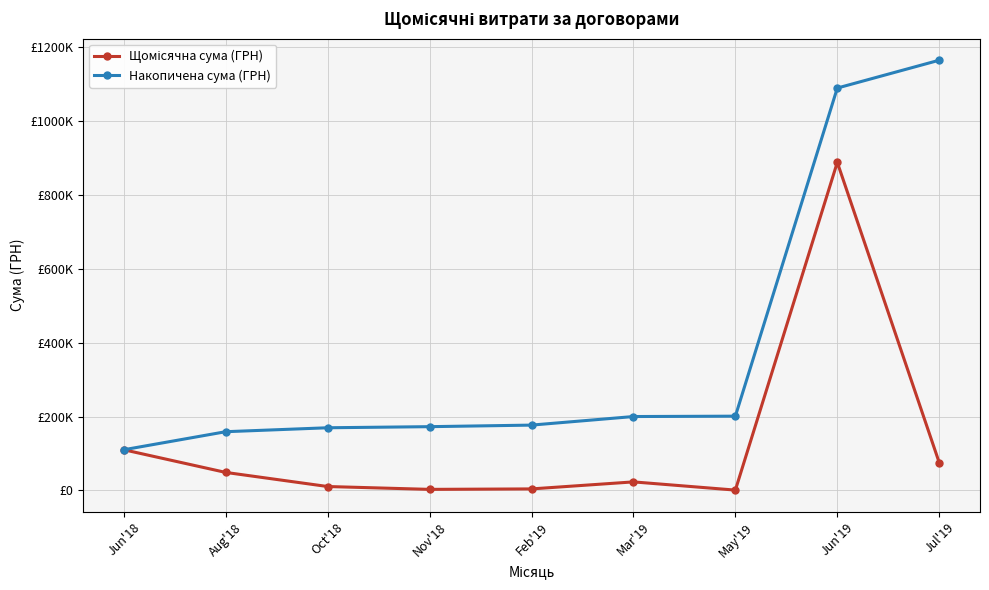

Which series has the largest range (max minus min)?

Накопичена сума (ГРН)